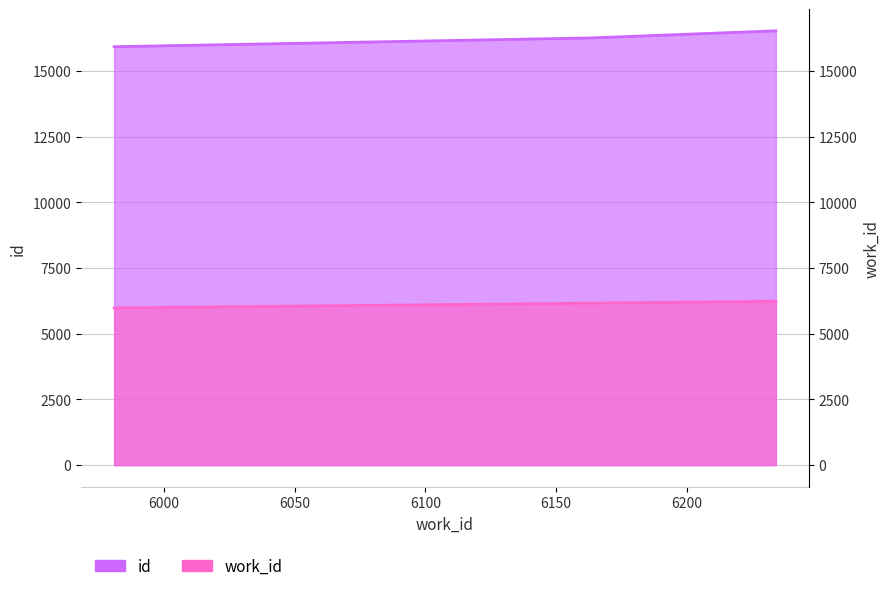

Reading right to left, list all the values displayed in this chart.

work_id: 6234=6234	6163=6163	5981=5981
id: 6234=16524	6163=16253	5981=15920